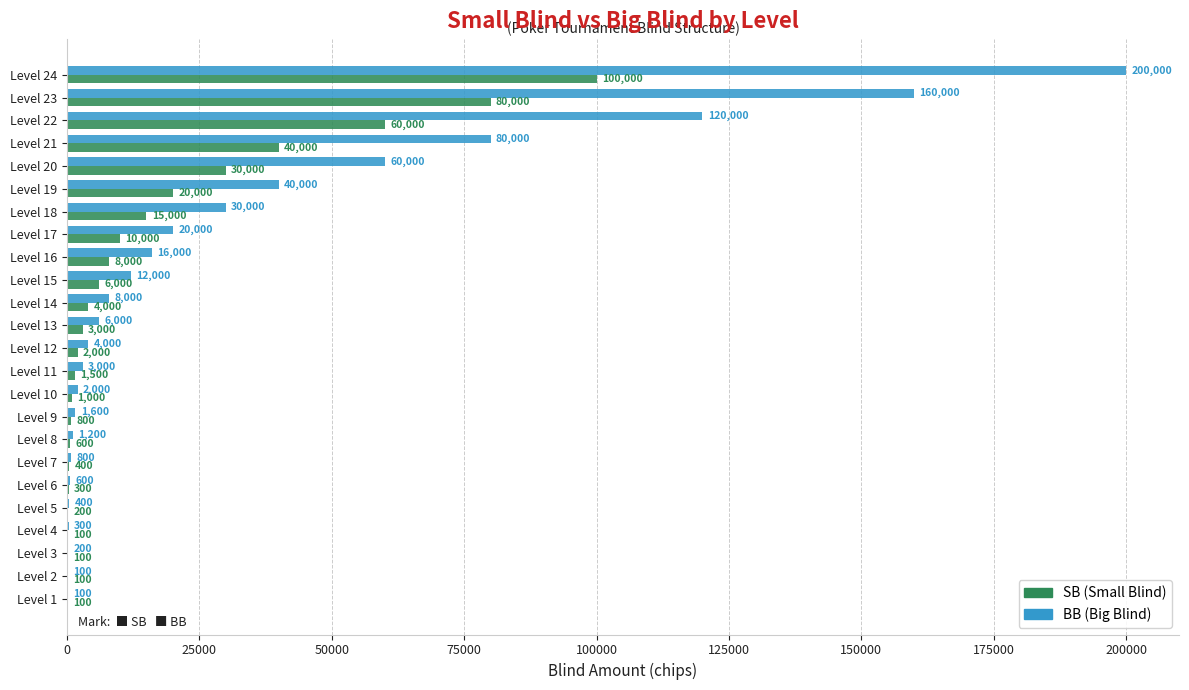

What is the total value across all series at Level 14?

12000